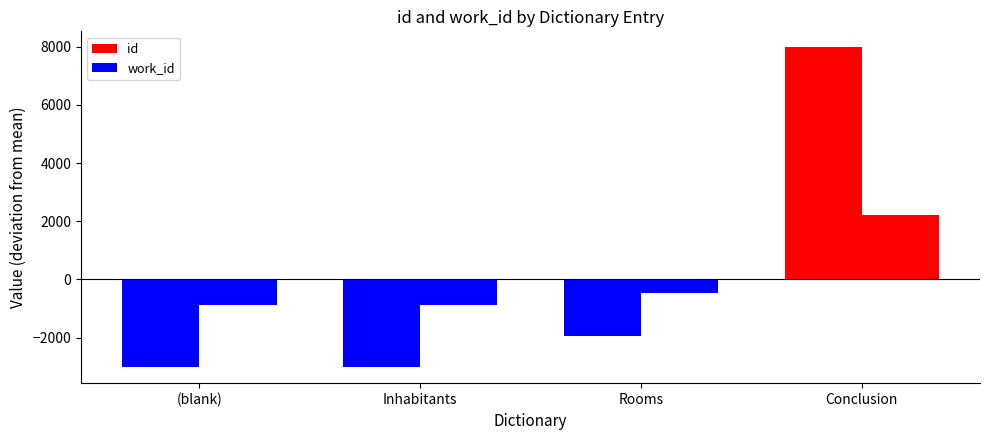

True or false: id has a value of 24144 at Conclusion.

True